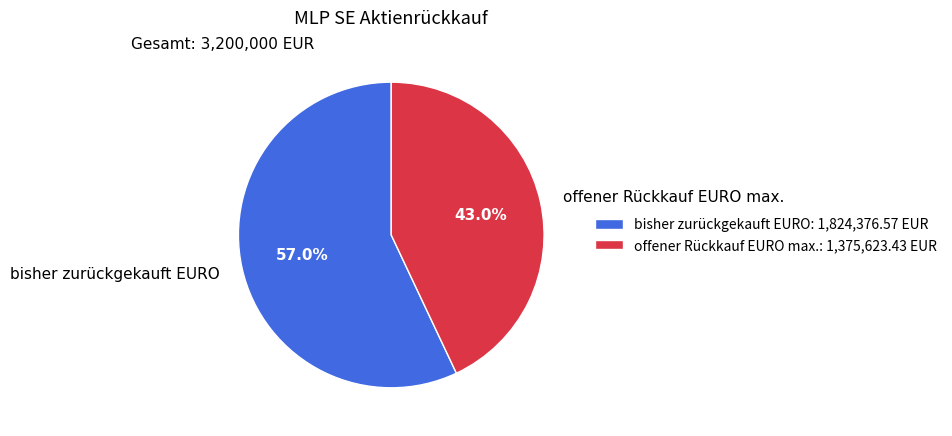

Which has a higher value, bisher zurückgekauft EURO or offener Rückkauf EURO max.?

bisher zurückgekauft EURO